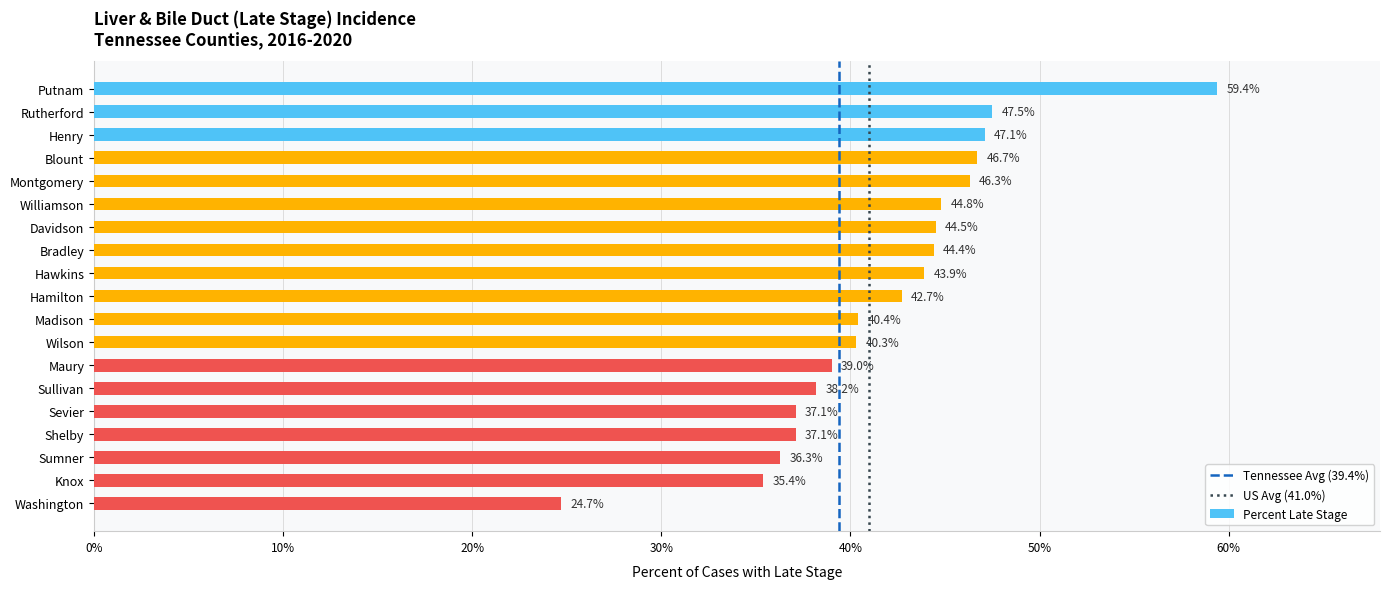

Does the chart contain stacked bars?

No